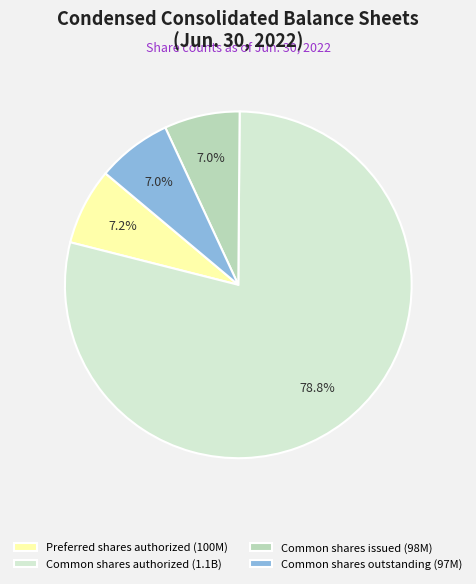

Does any single category account for the majority?

Yes